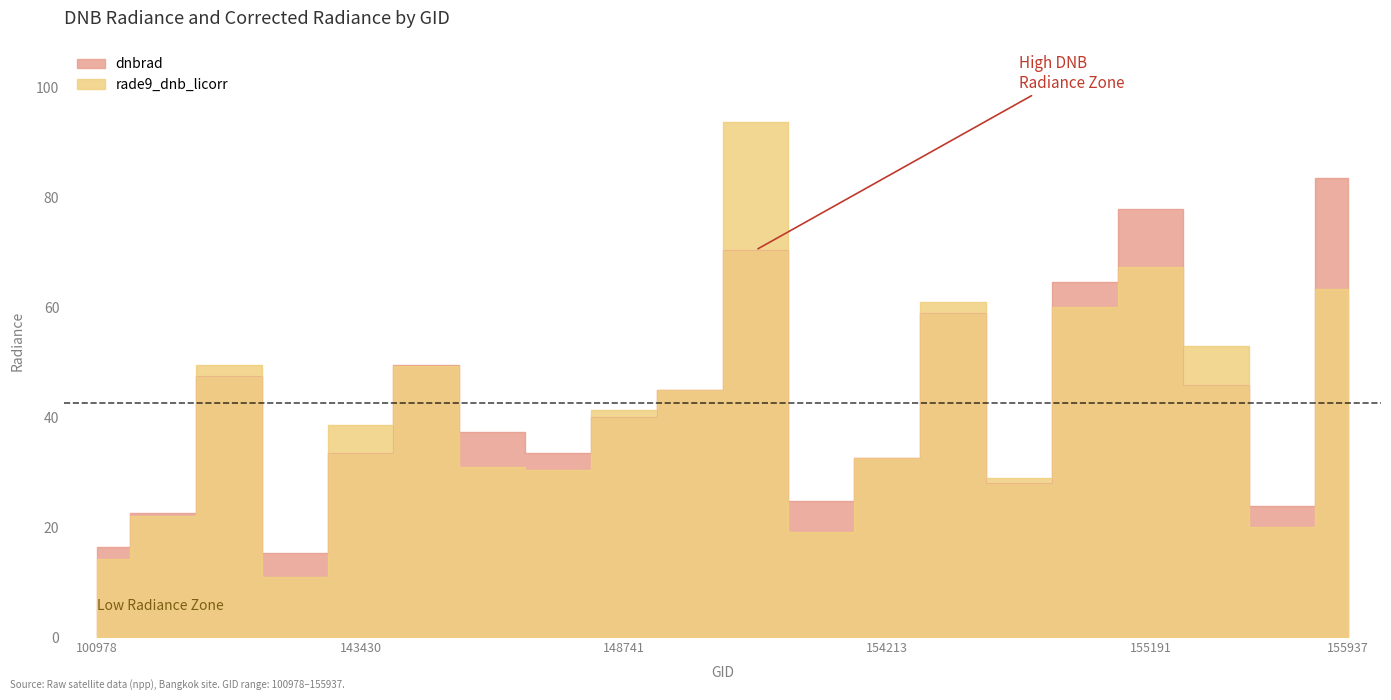

Which has a higher value, 155739 or 148741?

148741